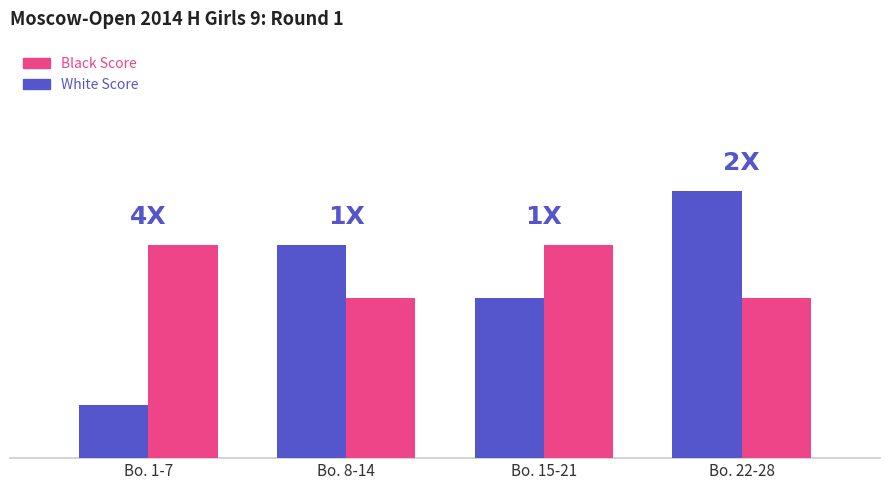

List the labels in order of White Score value, smallest first.

Bo. 1-7, Bo. 15-21, Bo. 8-14, Bo. 22-28